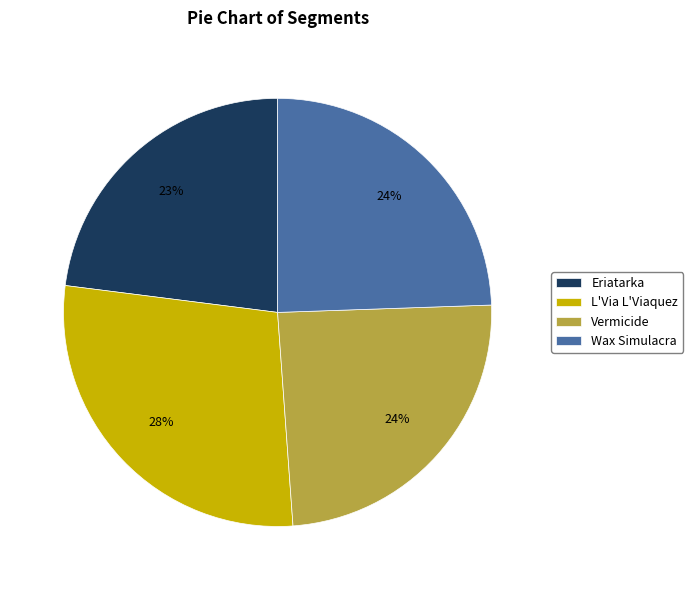

To the nearest percent, what is the difference between the largest and smallest slice percentages?

5%